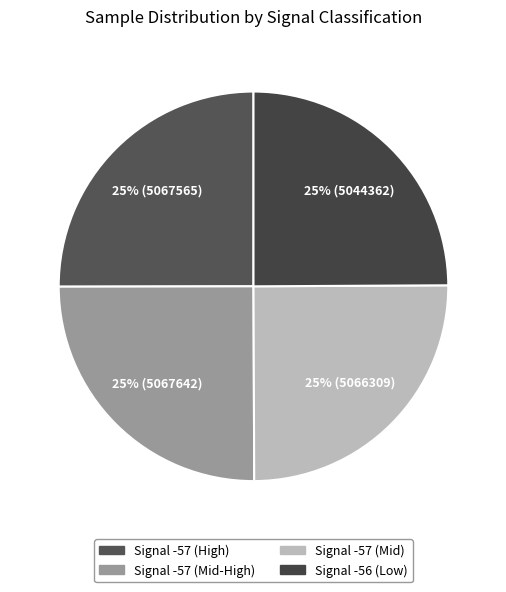

Count the number of slices in the pie.

4